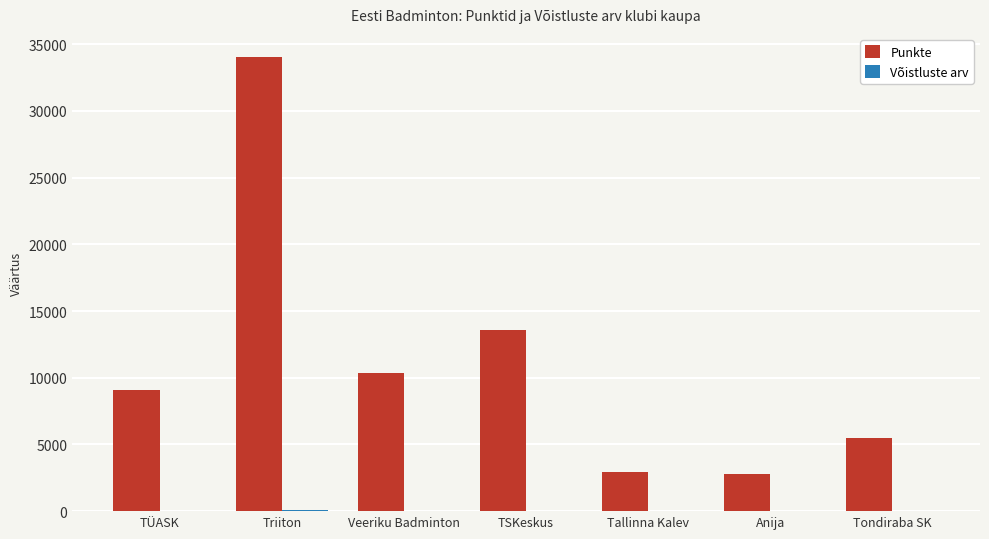

What is the average value of the Punkte series?

11187.7